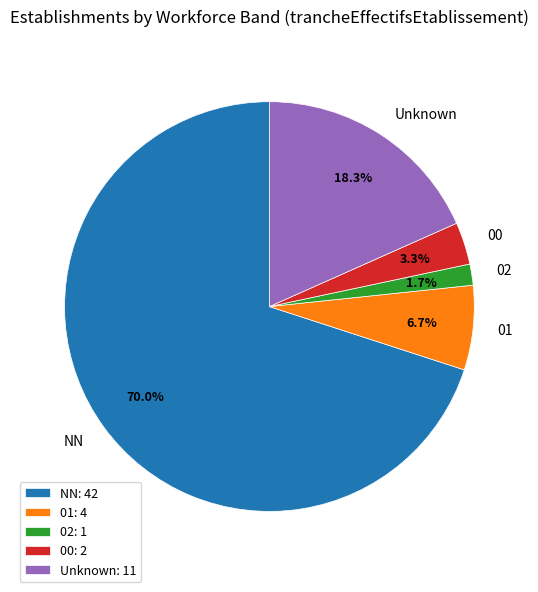

Between NN and Unknown, which is larger?

NN